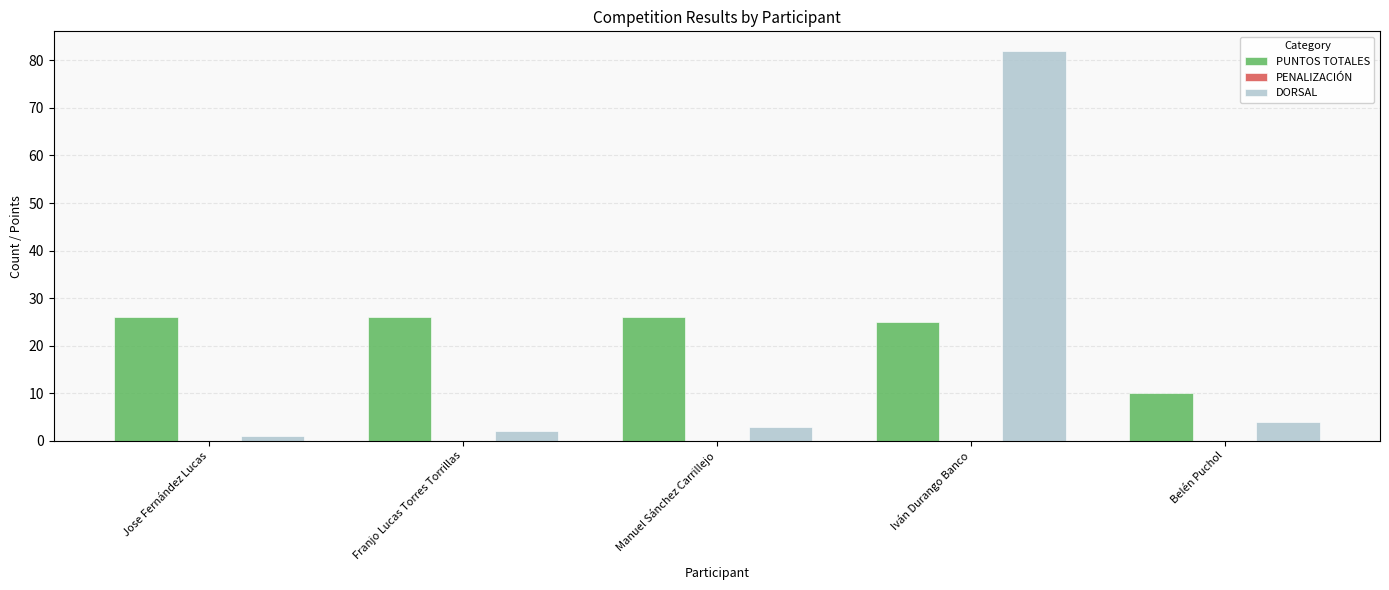

What is the average value of the PUNTOS TOTALES series?

23